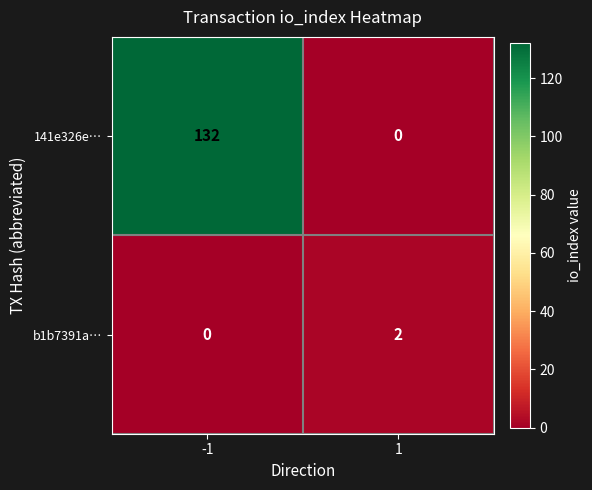

The value of b1b7391a… at 1 is 2. True or false?

True